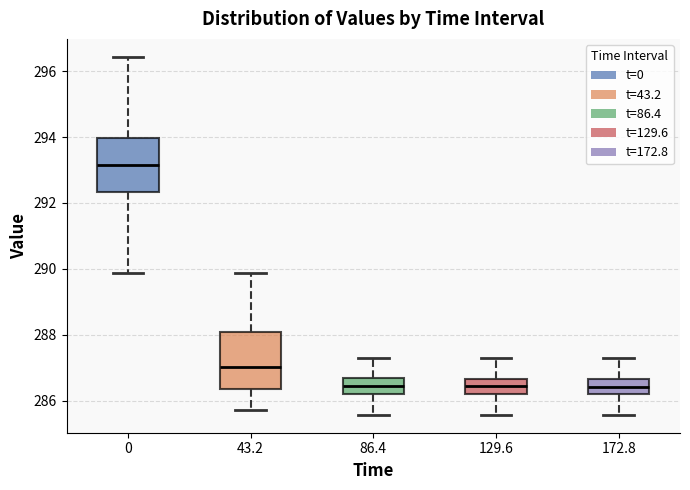

Where is the lower edge of the box at x = 86.4 on the y-axis? The values are not printed on the chart, so give them approximately, as read against the axis.

286.2